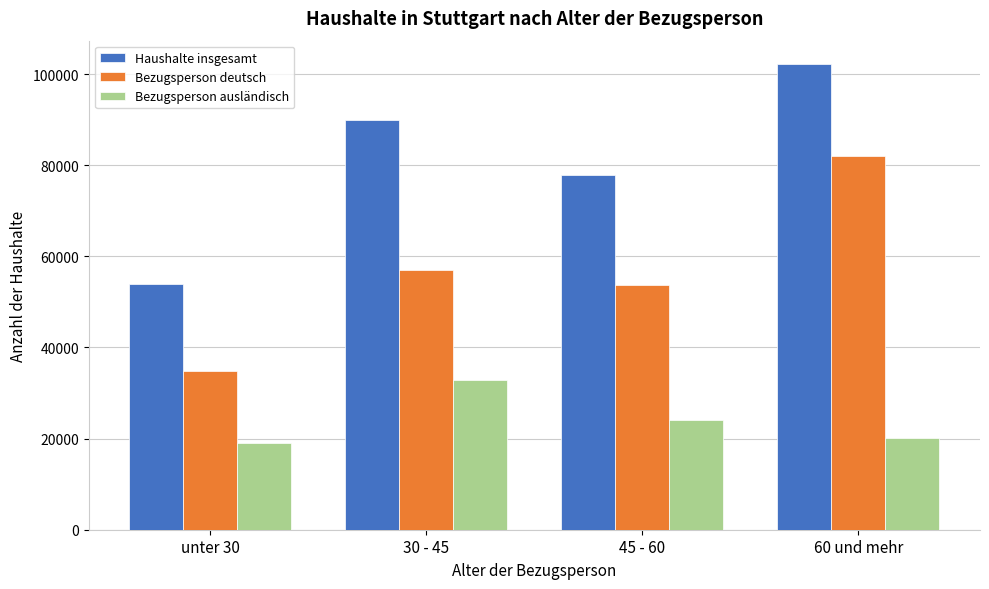

Reading left to right, extract all data points from this chart.

Haushalte insgesamt: unter 30=53909	30 - 45=89883	45 - 60=77814	60 und mehr=102220
Bezugsperson deutsch: unter 30=34920	30 - 45=57030	45 - 60=53668	60 und mehr=82082
Bezugsperson ausländisch: unter 30=18989	30 - 45=32853	45 - 60=24146	60 und mehr=20138